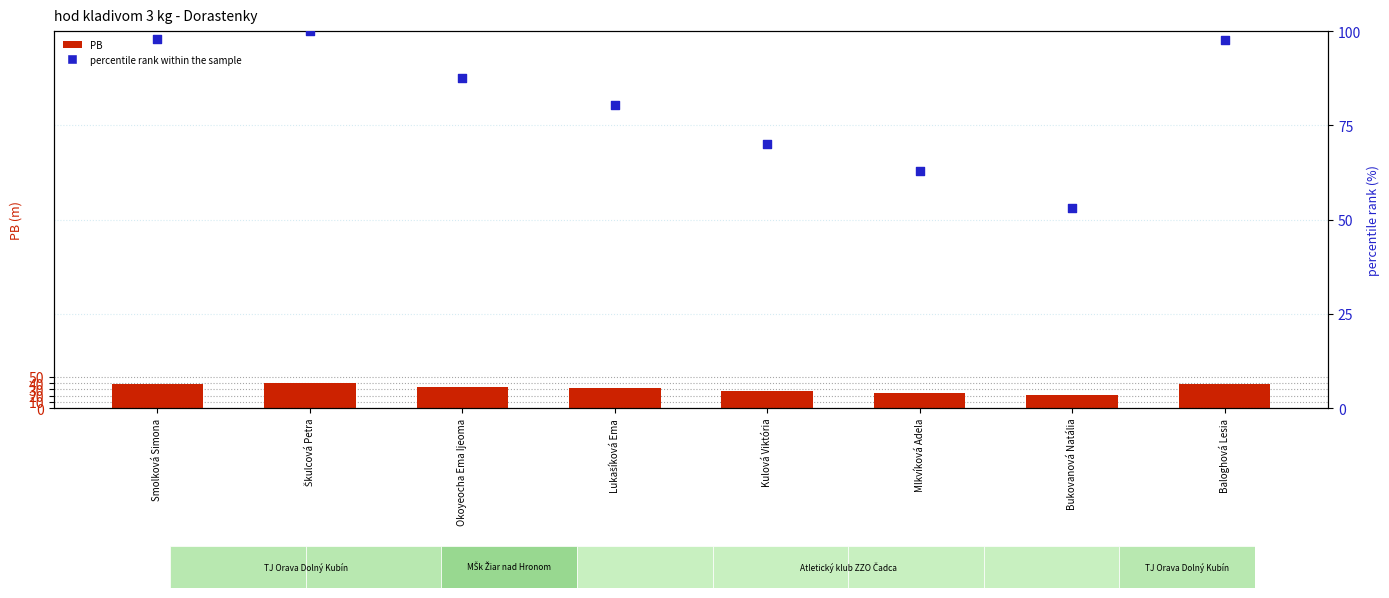

Which series has the largest total across all categories?

percentile rank within sample